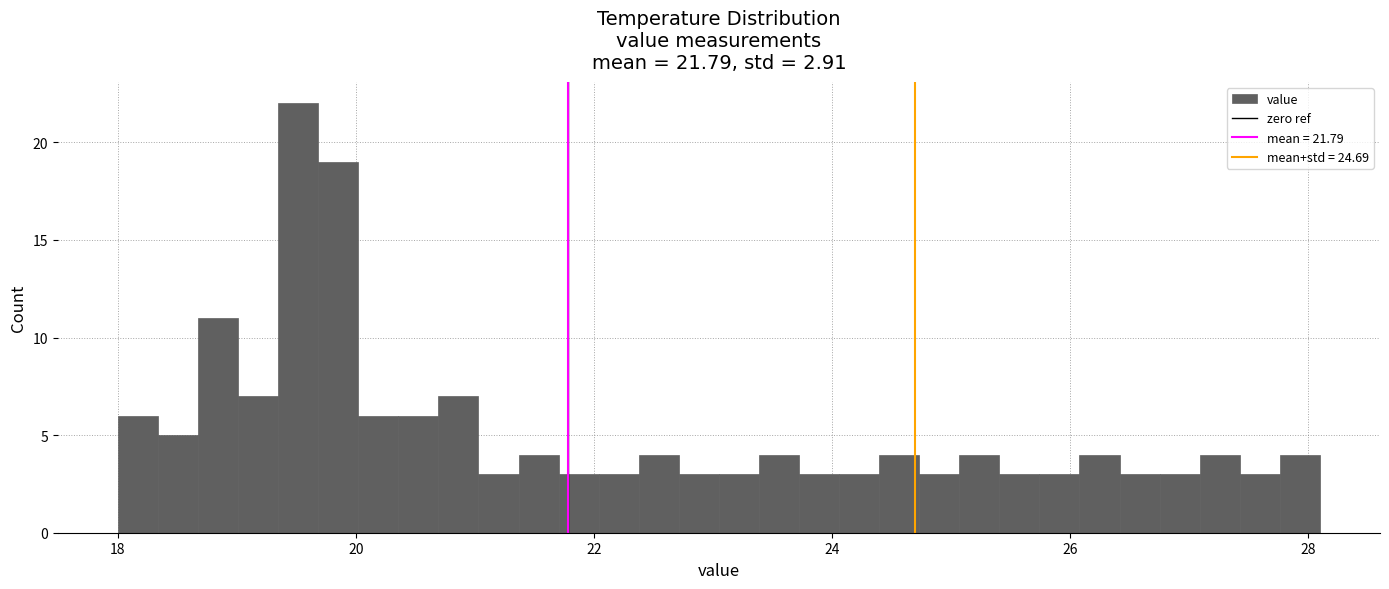

Around what value on the x-axis is the tallest bar? Give the approximate position of its centre, as read against the axis.

19.6